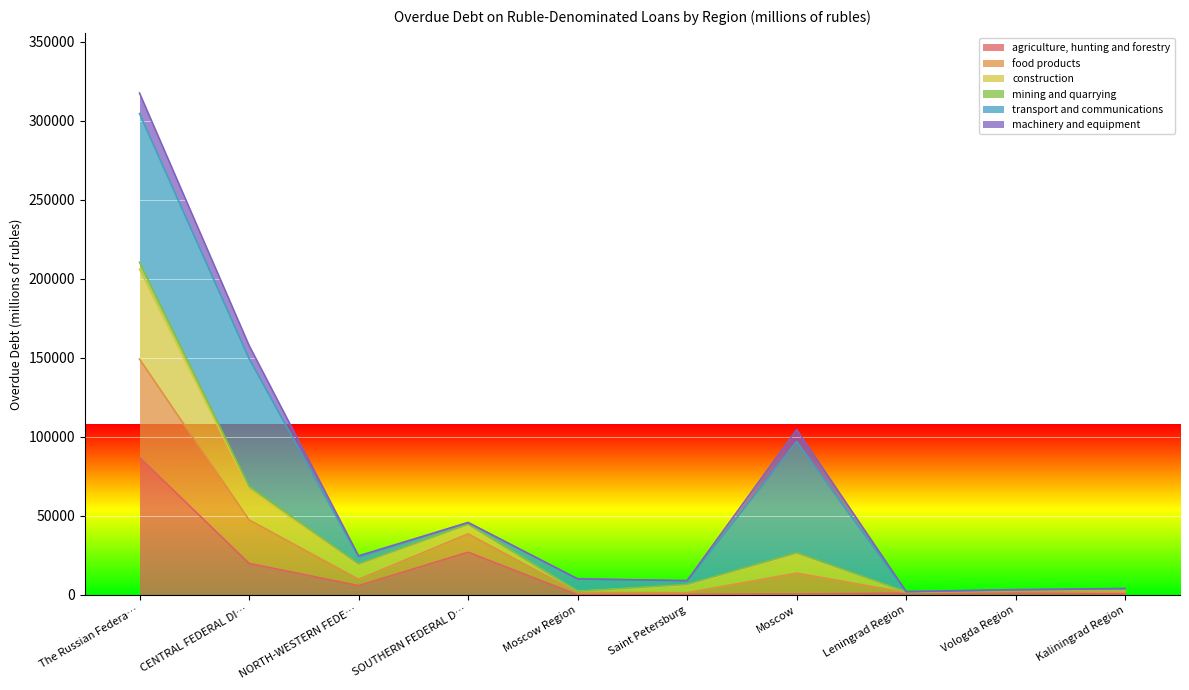

True or false: agriculture, hunting and forestry has a value of 19973 at CENTRAL FEDERAL DI….

True